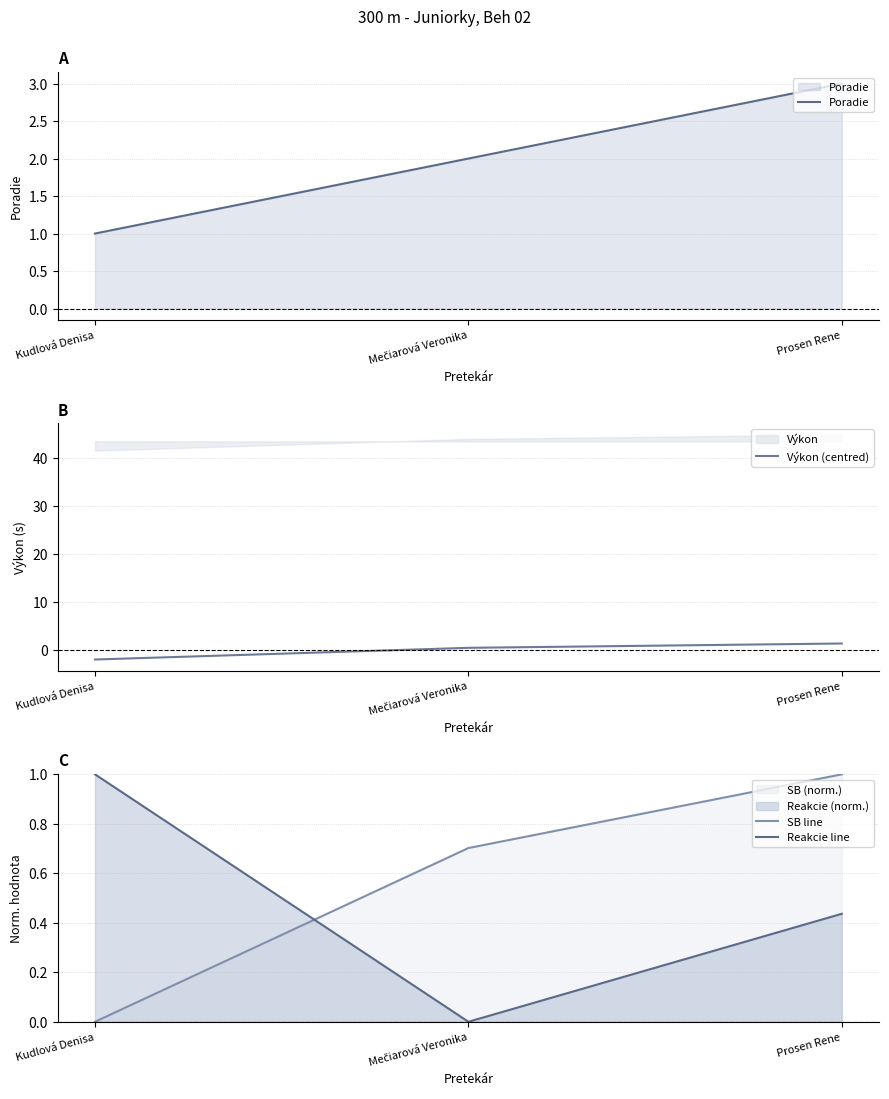

How many data points in Výkon (centred) are above 0?

2